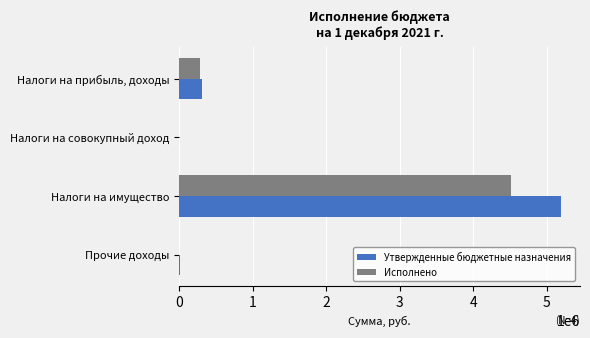

True or false: Утвержденные бюджетные назначения has a value of 7733220.7 at Налоги на имущество.

False